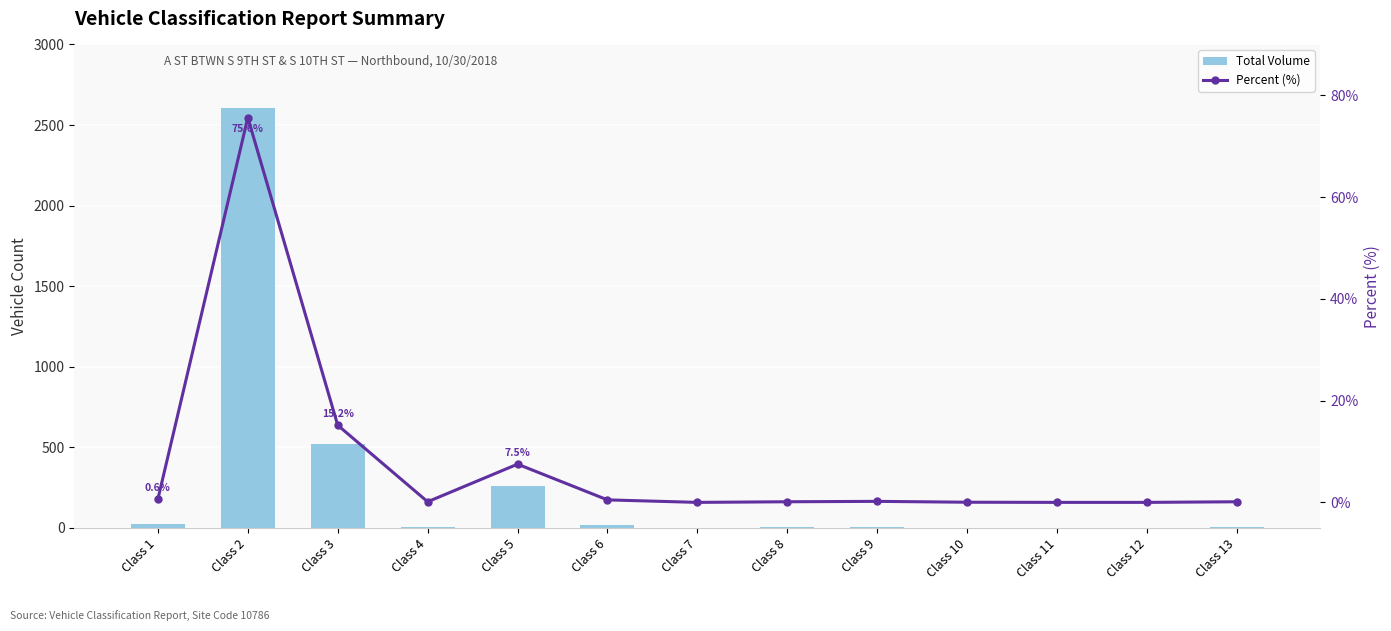

What is the difference between the maximum and minimum values in the Percent (%) series?

75.6